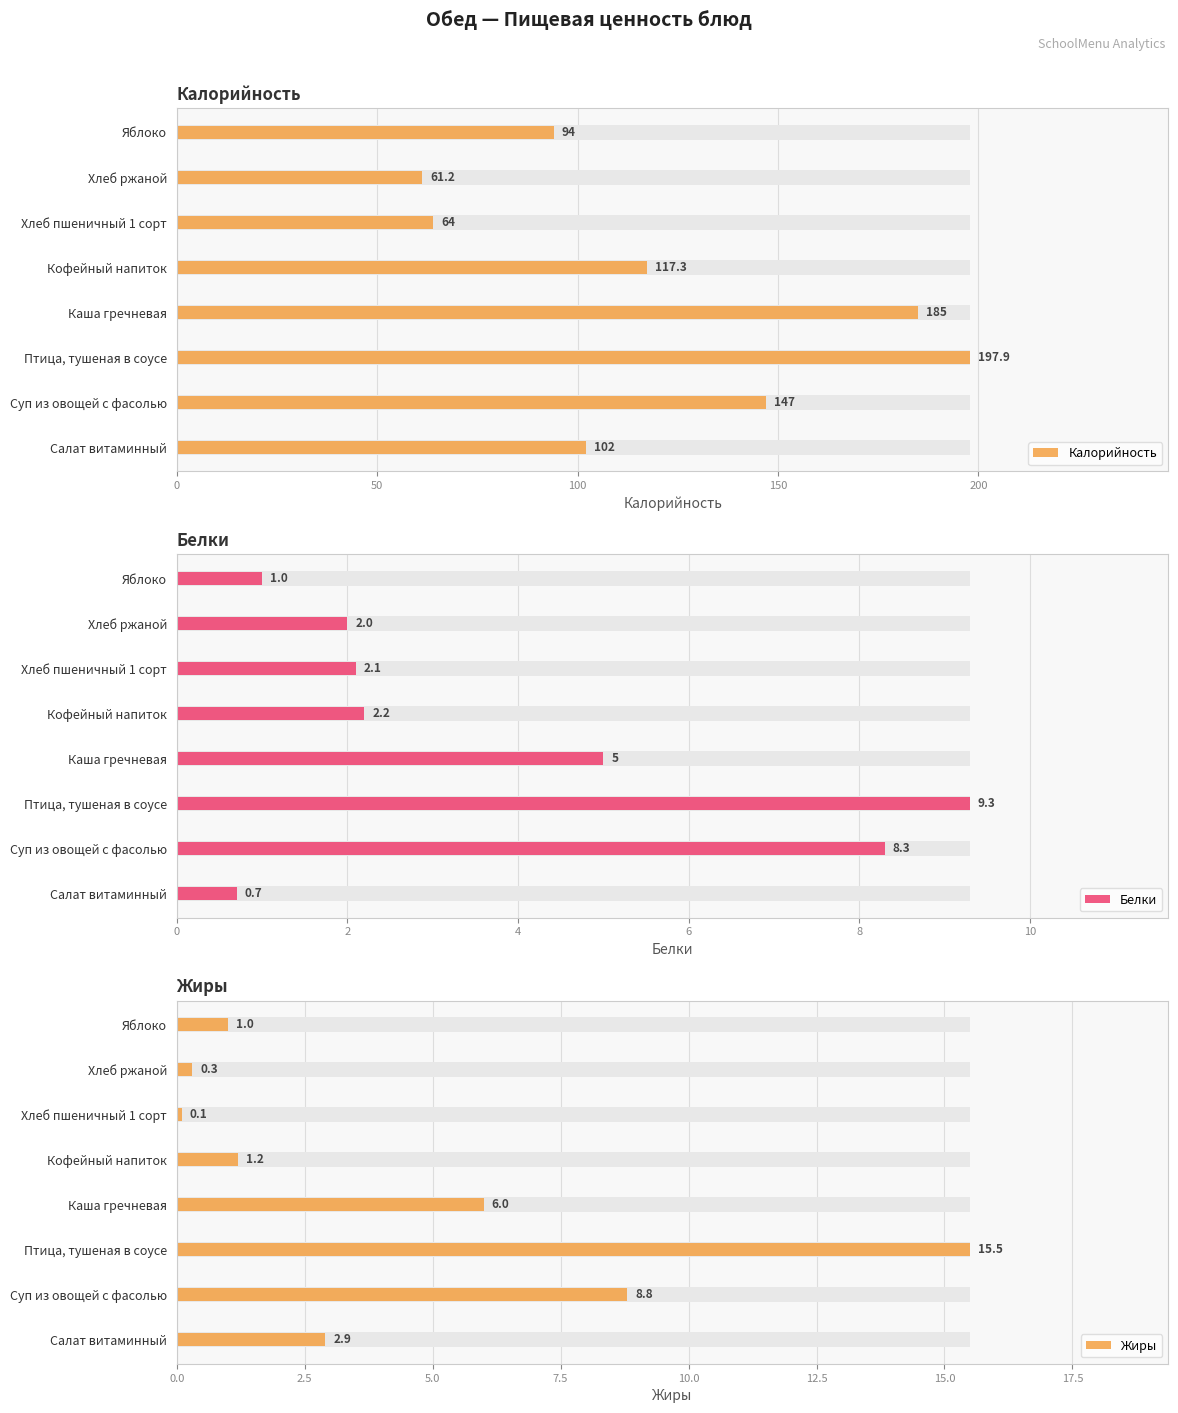

What is the minimum value shown in the chart?

0.1